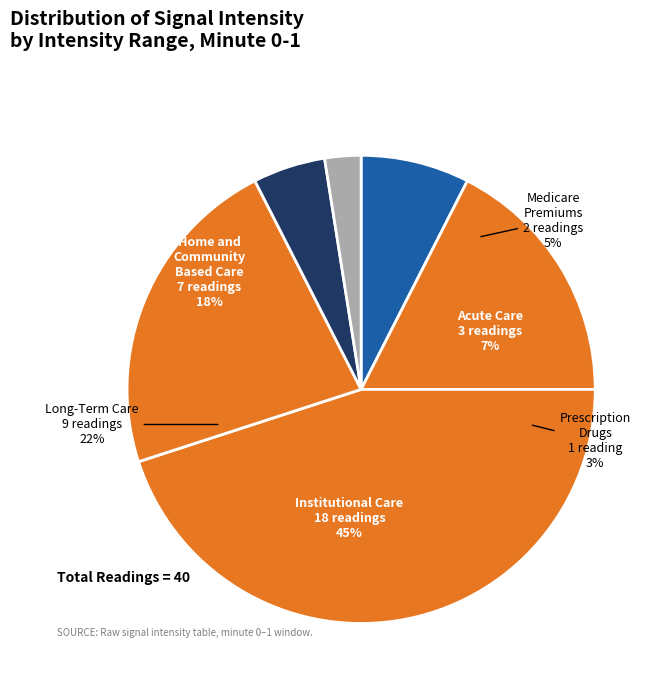

True or false: 18 accounts for 16% of the total.

False